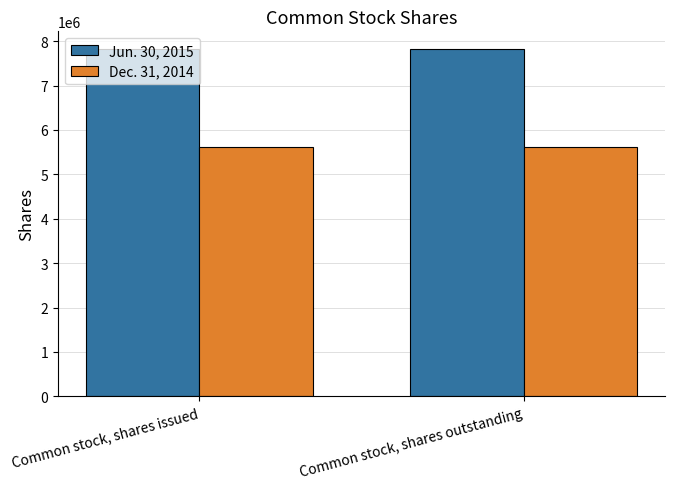

Reading left to right, list all the values displayed in this chart.

Jun. 30, 2015: 7829550	7829550
Dec. 31, 2014: 5615088	5615088